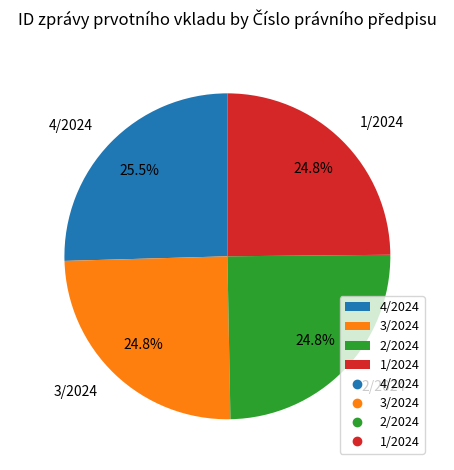

Do 4/2024 and 1/2024 together represent more than half of the pie?

Yes